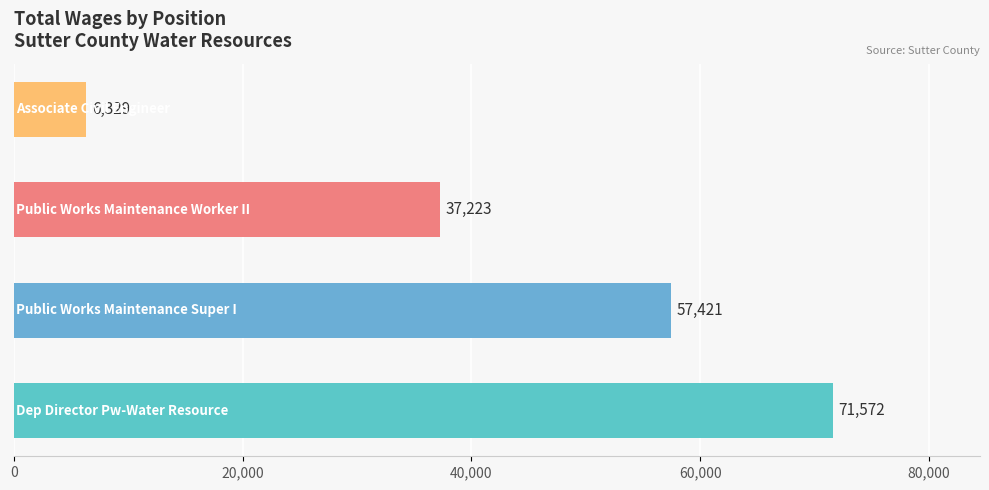

What is the minimum value shown in the chart?

6329